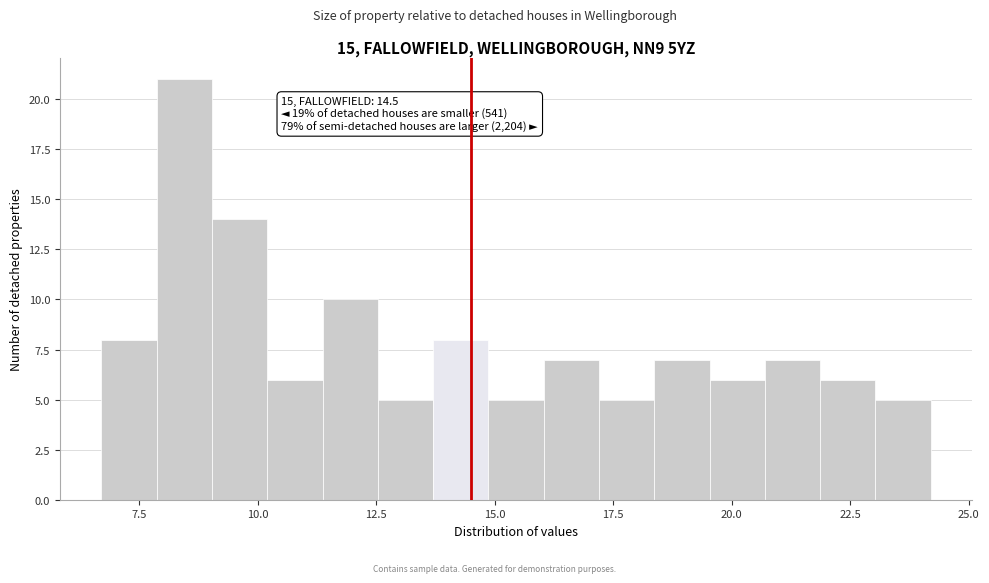

Around what value on the x-axis is the tallest bar? Give the approximate position of its centre, as read against the axis.

8.5